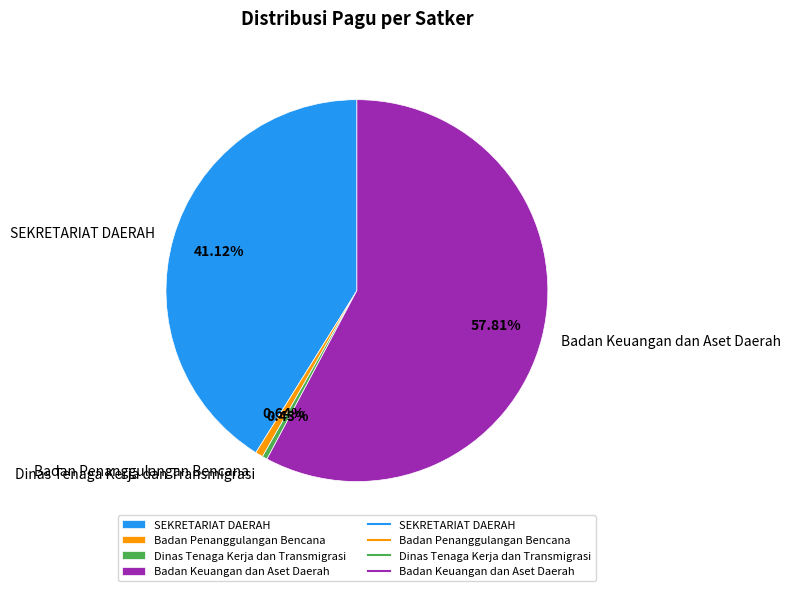

What is the majority slice?

Badan Keuangan dan Aset Daerah